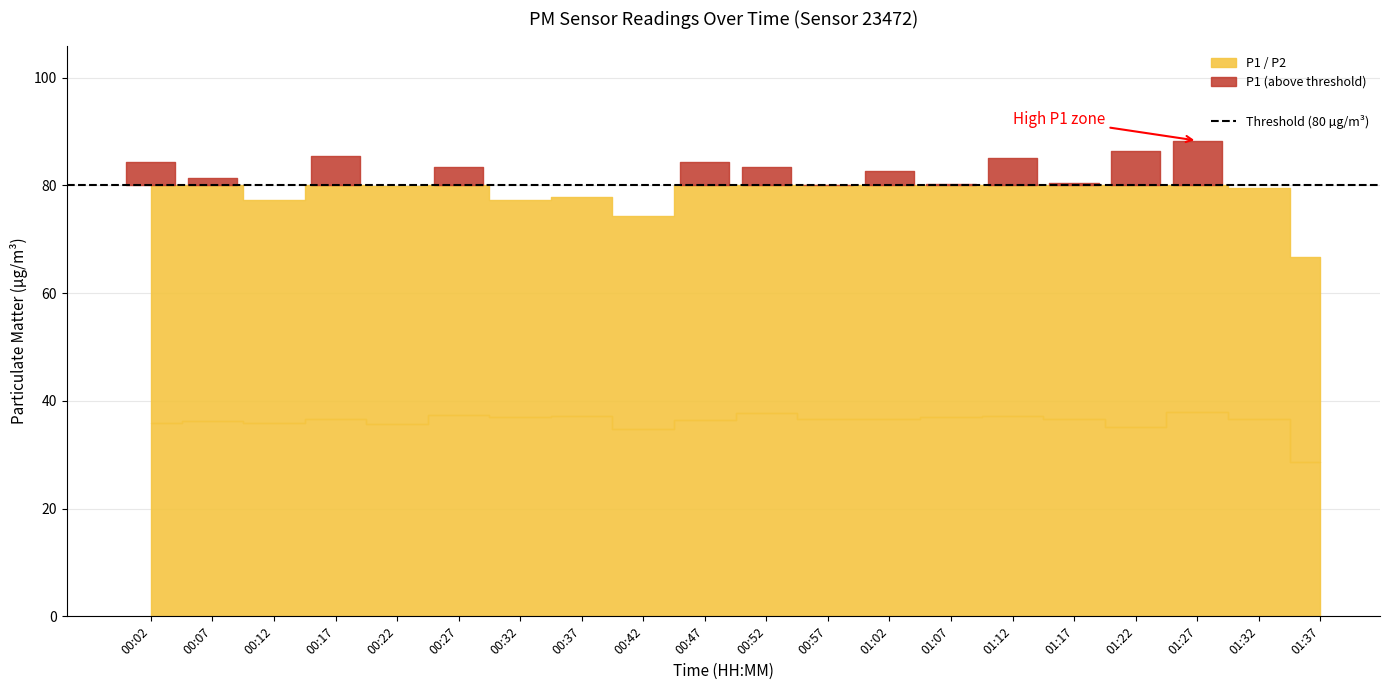

Reading right to left, list all the values displayed in this chart.

P2: 28.6	36.6	38.0	35.2	36.6	37.2	36.9	36.6	36.5	37.8	36.5	34.8	37.2	37.0	37.4	35.7	36.6	35.9	36.2	35.8
P1: 66.7	79.5	88.3	86.3	80.4	85.1	80.3	82.6	80.1	83.3	84.3	74.3	77.8	77.2	83.3	79.9	85.5	77.3	81.3	84.3